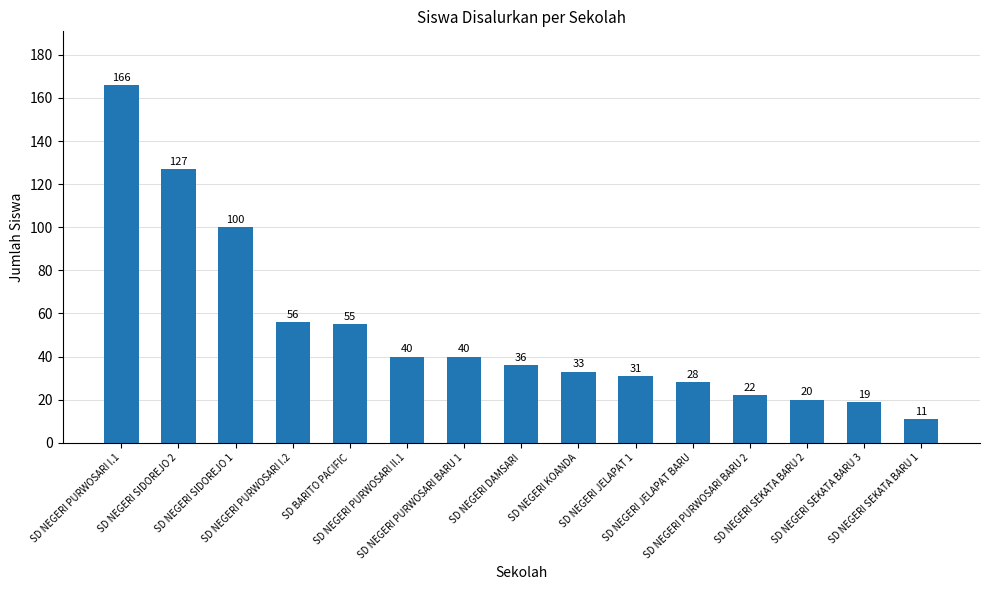

What is the label of the 8th bar from the left?

SD NEGERI DAMSARI